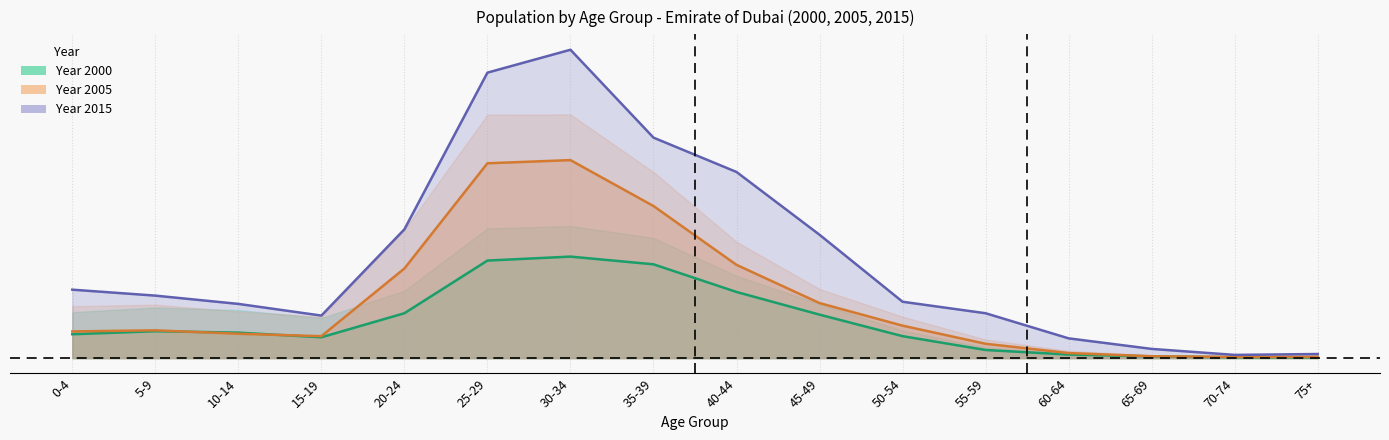

What is the difference between the maximum and minimum values in the Males_2005 series?

0.6